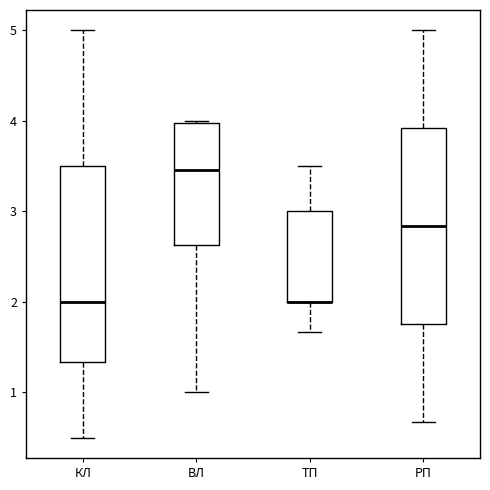

Where does the upper whisker of the box for ТП end on the y-axis? The values are not printed on the chart, so give them approximately, as read against the axis.

3.5